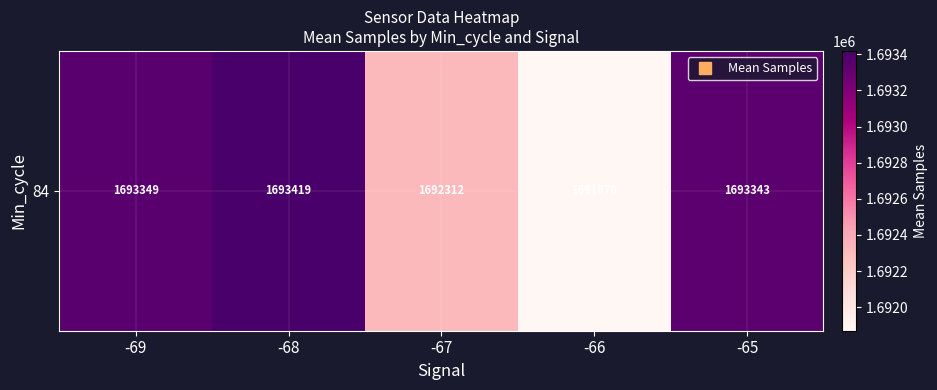

At which category does the chart reach its peak across all series?

-68